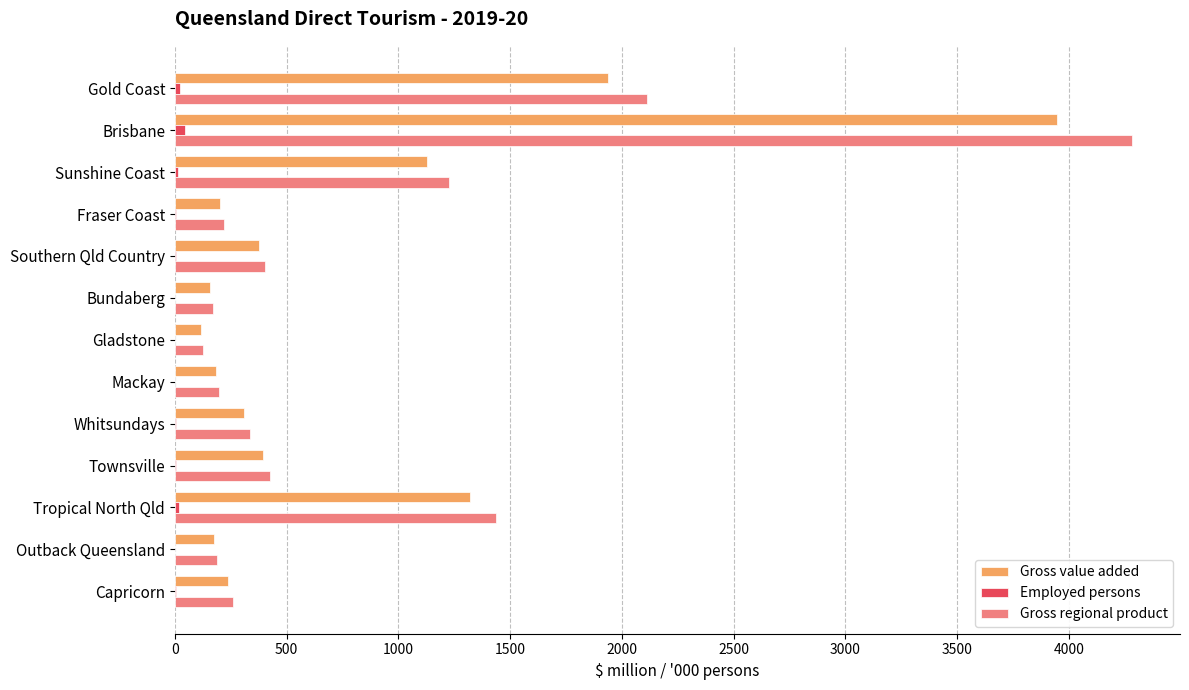

Which series has the largest total across all categories?

Gross regional product